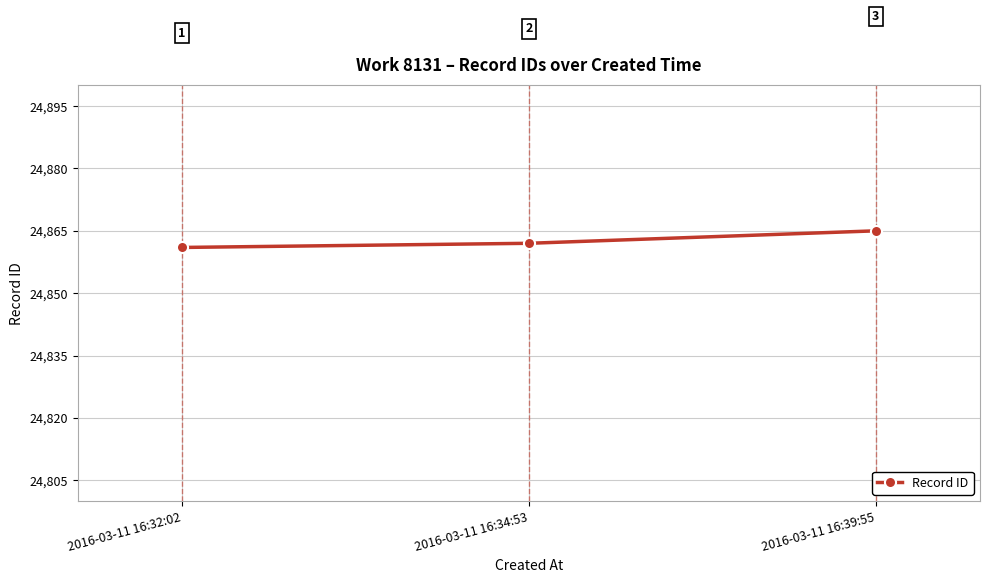

Which category has the highest value across all series?

2016-03-11 16:39:55